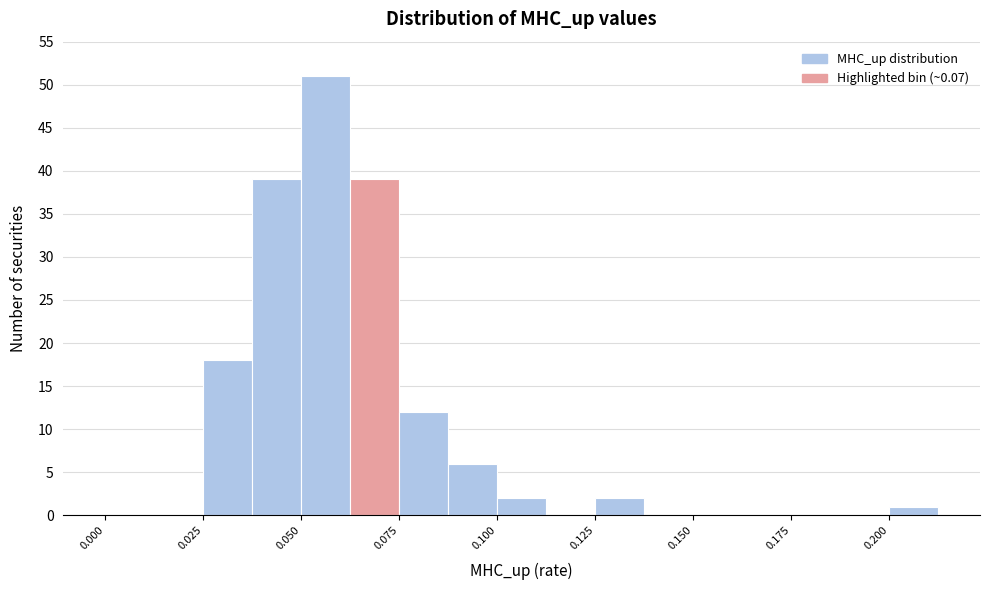

Around what value on the x-axis is the tallest bar? Give the approximate position of its centre, as read against the axis.

0.055